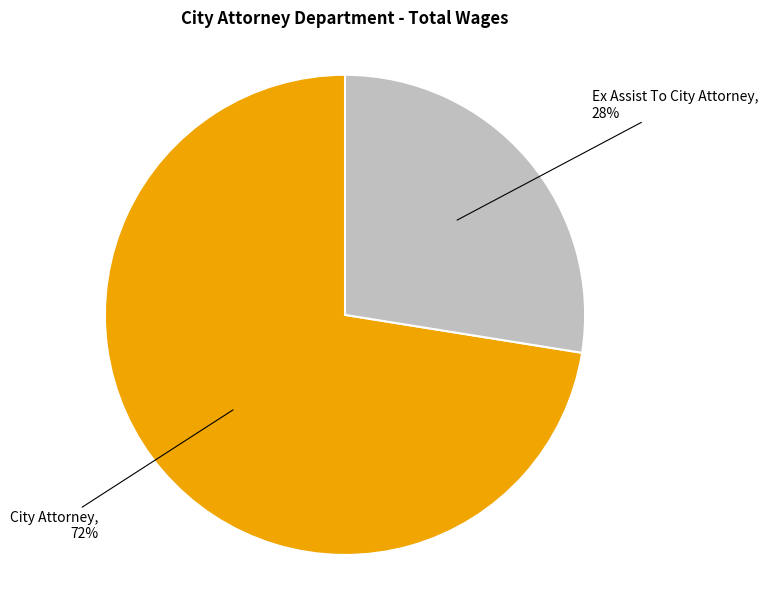

Does any single category account for the majority?

Yes